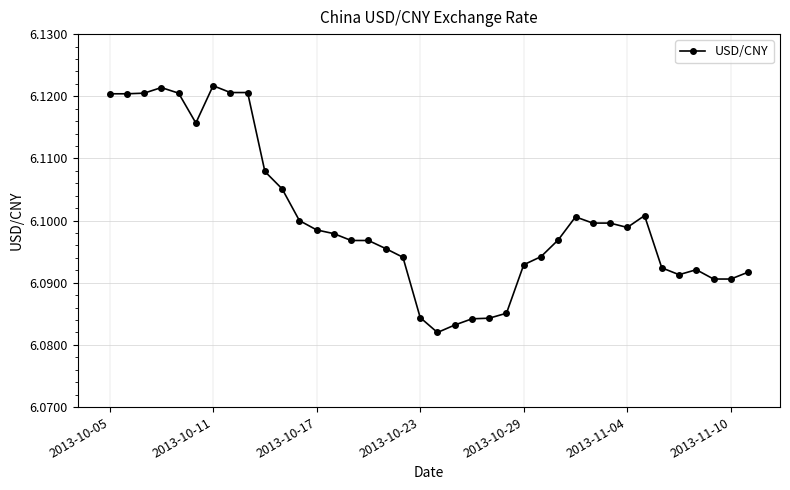

How many values are between 6 and 7?

38